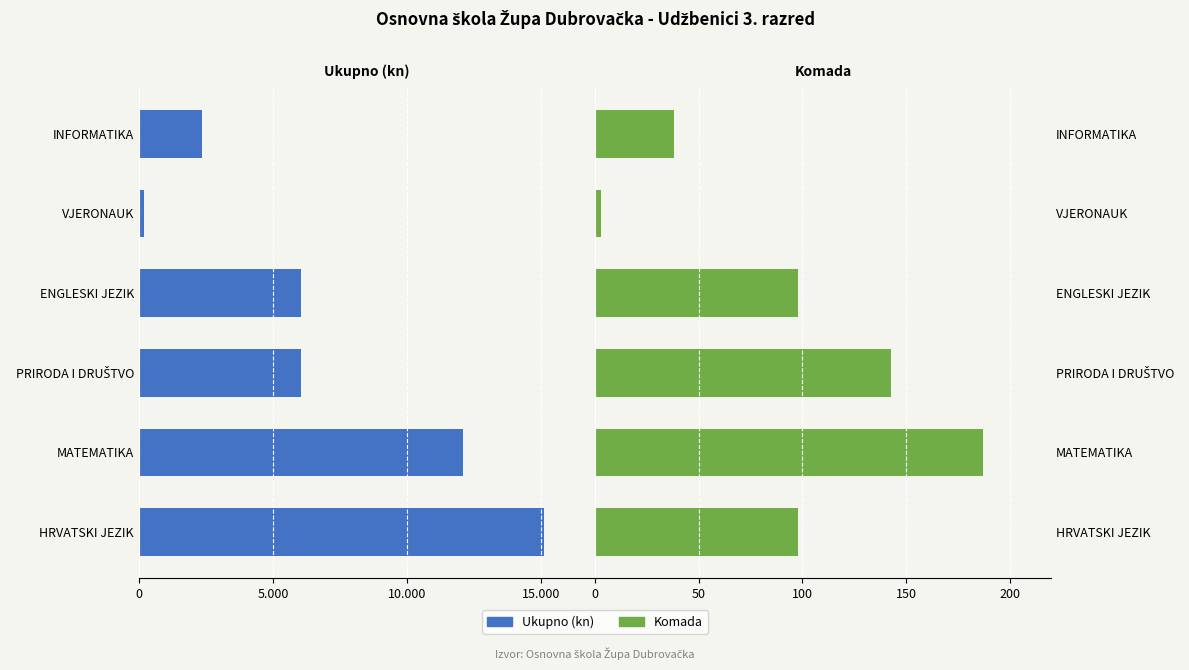

Which series changed the most between HRVATSKI JEZIK and MATEMATIKA?

Ukupno (kn)